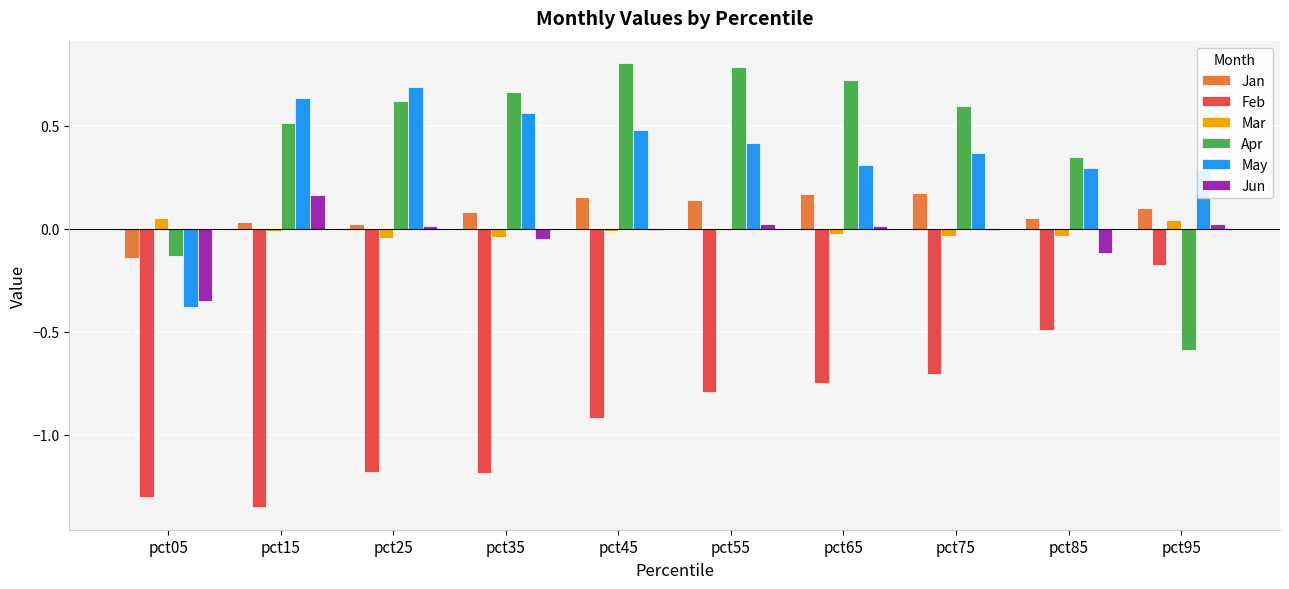

How many data points in Apr are above 0?

8